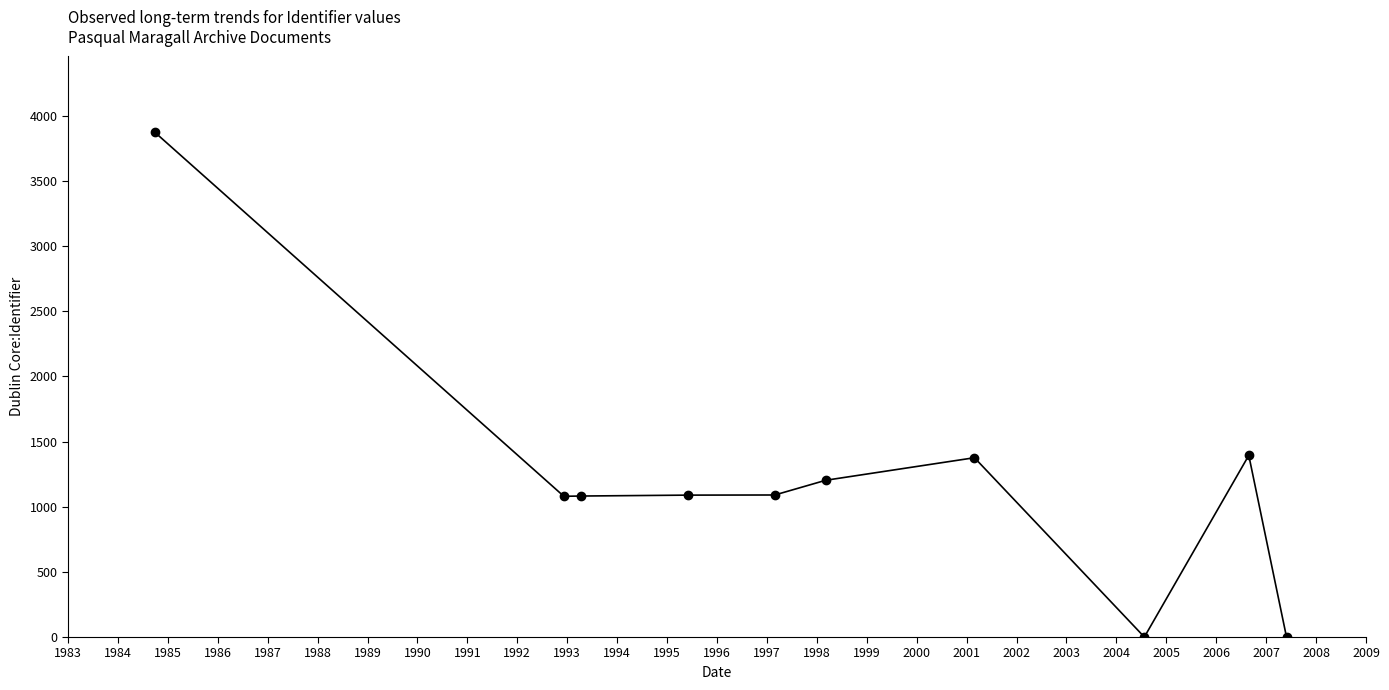

What is the maximum value shown in the chart?

3874